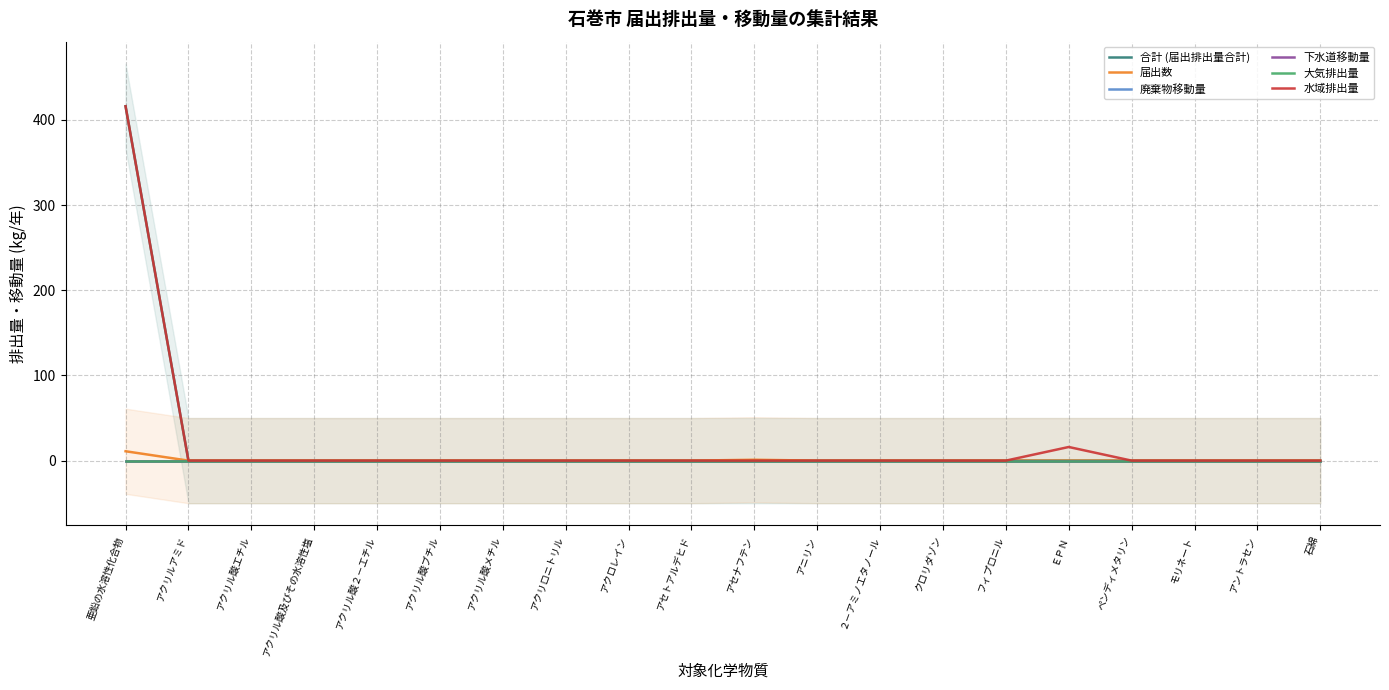

How many categories are shown in the chart?

20